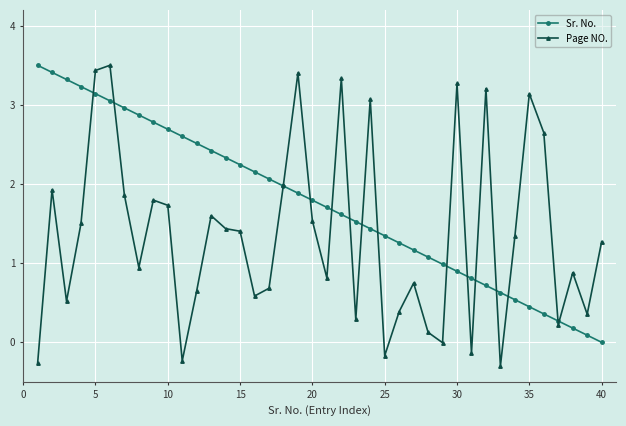

Which series has the widest spread of values?

Page NO.